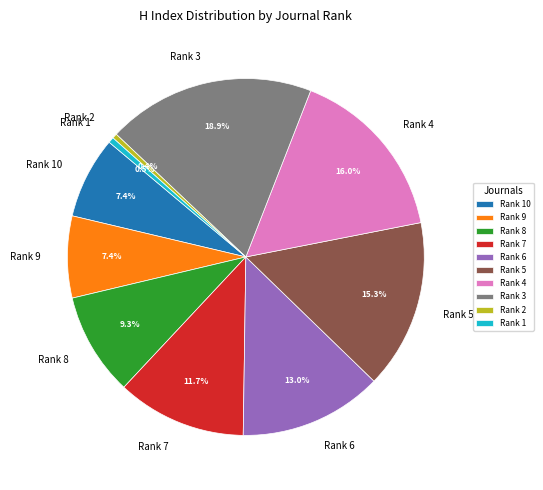

Does any single category account for the majority?

No